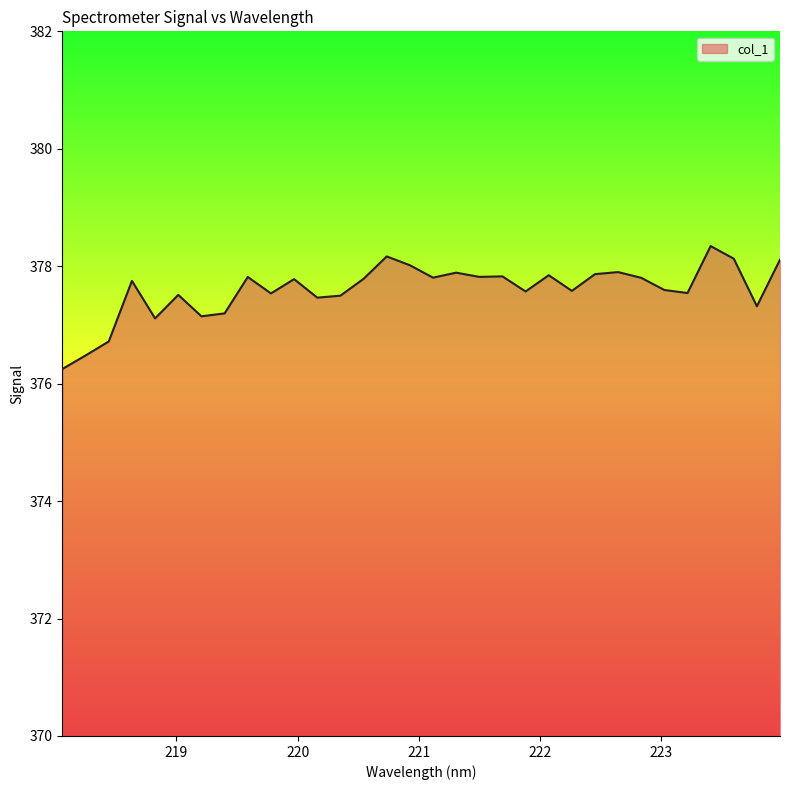

What is the greatest value displayed?

378.3